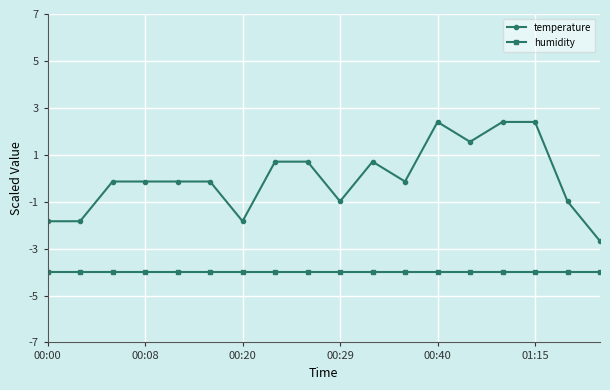

Rank the series by their maximum value, from highest to lowest.

temperature, humidity